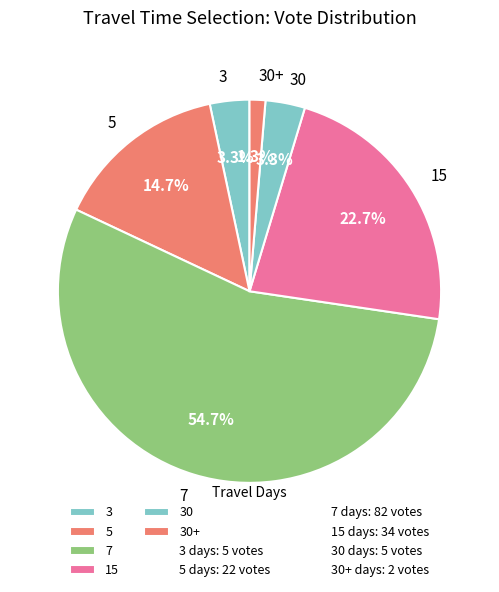

What percentage is the 5 slice, to the nearest percent?

15%